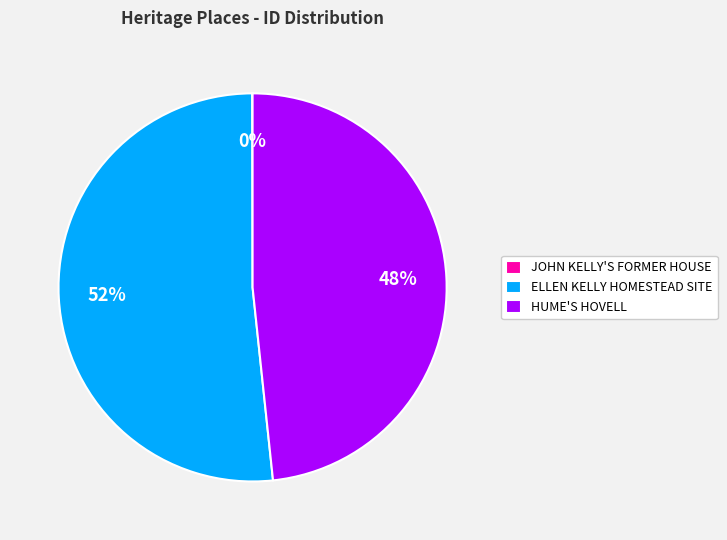

To the nearest percent, what is the average slice percentage?

33%